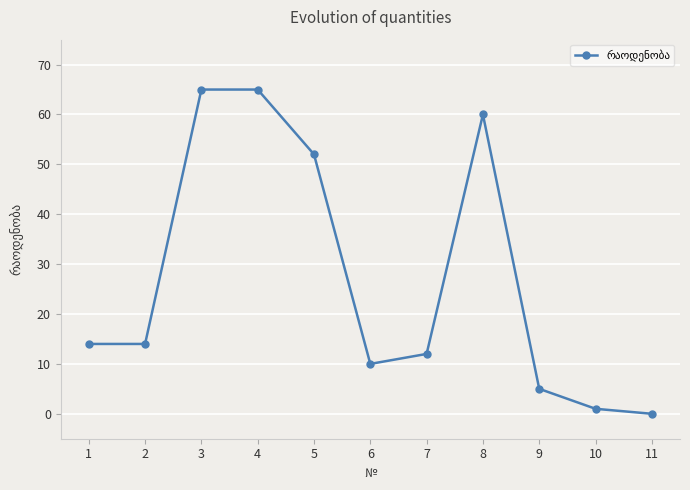

What is the change in value from 3 to 7?

-53